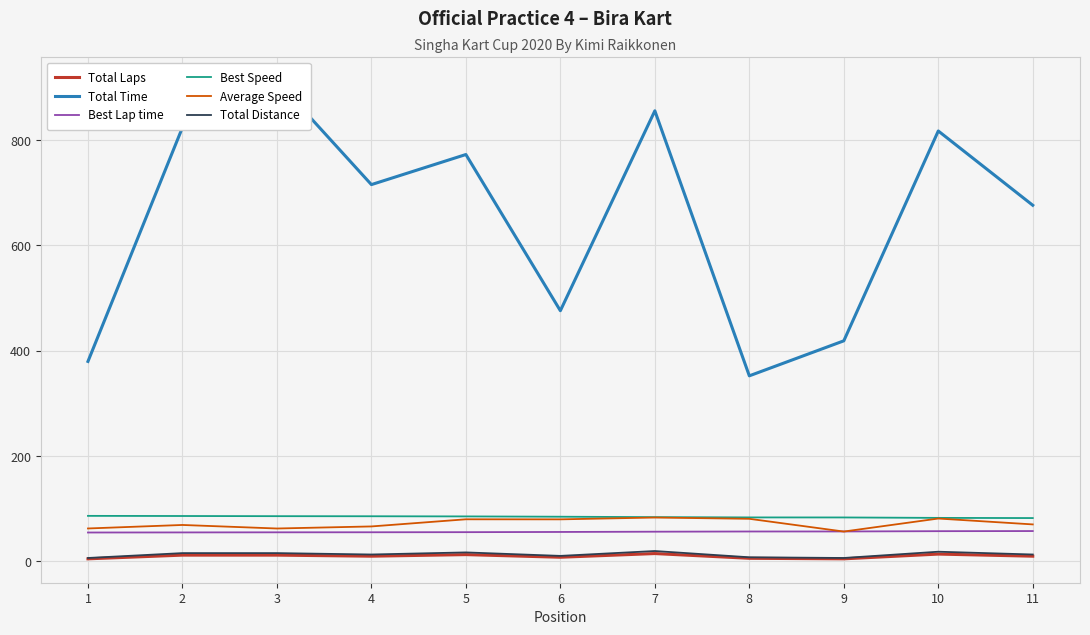

Reading right to left, transcribe all the data shown in this chart.

Total Laps: 11=10.0	10=14.0	9=5.0	8=6.0	7=15.0	6=8.0	5=13.0	4=10.0	3=12.0	2=12.0	1=5.0
Total Time: 11=676.2	10=817.2	9=418.8	8=352.4	7=855.4	6=476.0	5=772.5	4=715.4	3=912.2	2=823.8	1=379.7
Best Lap time: 11=57.7	10=57.5	9=56.9	8=56.9	7=56.5	6=56.0	5=55.6	4=55.4	3=55.3	2=55.1	1=55.0
Best Speed: 11=82.4	10=82.7	9=83.5	8=83.6	7=84.2	6=84.9	5=85.5	4=85.8	3=86.0	2=86.3	1=86.5
Average Speed: 11=70.3	10=81.5	9=56.8	8=81.0	7=83.4	6=79.9	5=80.0	4=66.5	3=62.6	2=69.3	1=62.6
Total Distance: 11=13.2	10=18.5	9=6.6	8=7.9	7=19.8	6=10.6	5=17.2	4=13.2	3=15.9	2=15.9	1=6.6